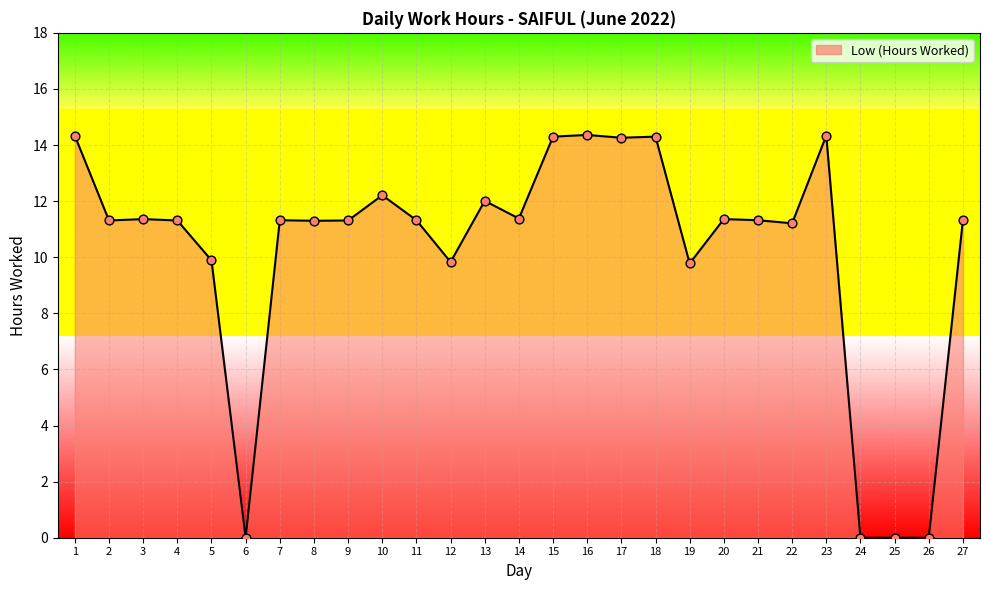

Which has a higher value, 26 or 4?

4